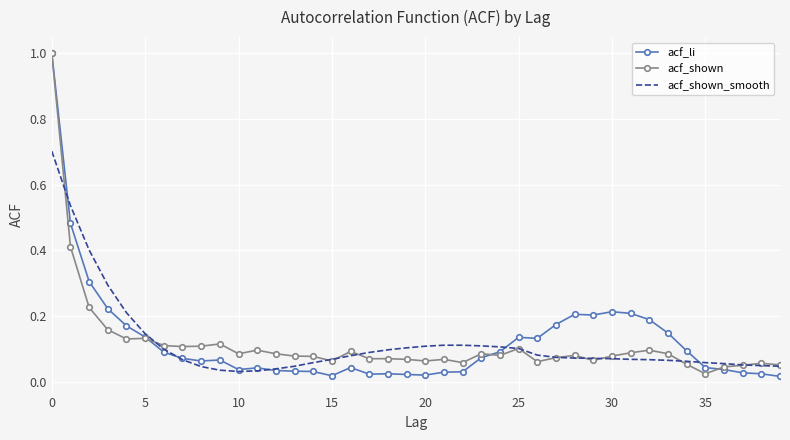

What is the greatest value displayed?

1.0